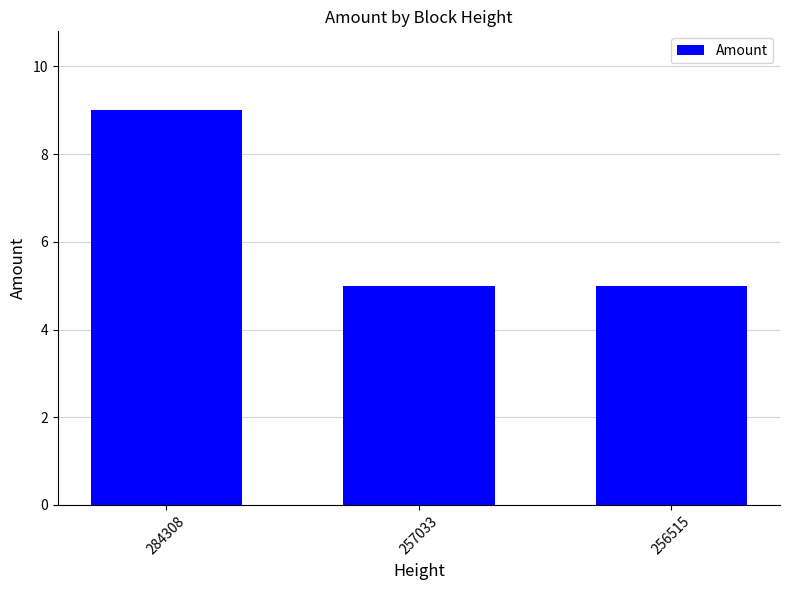

What is the average value?

6